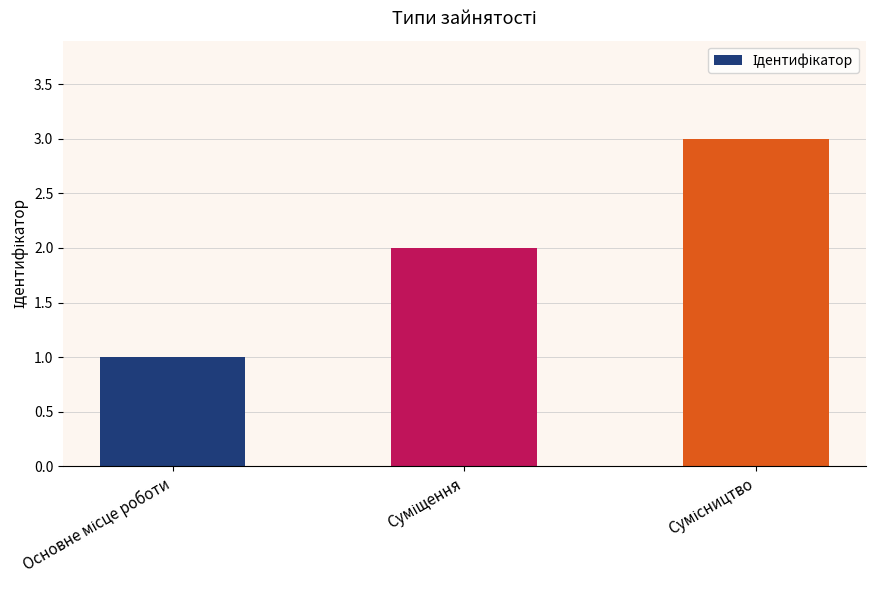

What is the sum of all values?

6